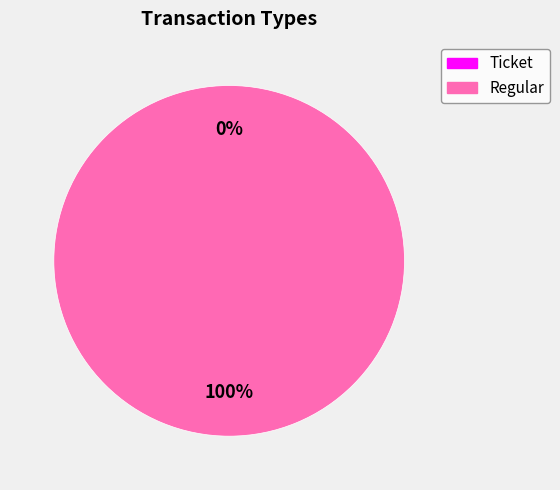

Is Ticket the majority of the pie?

No